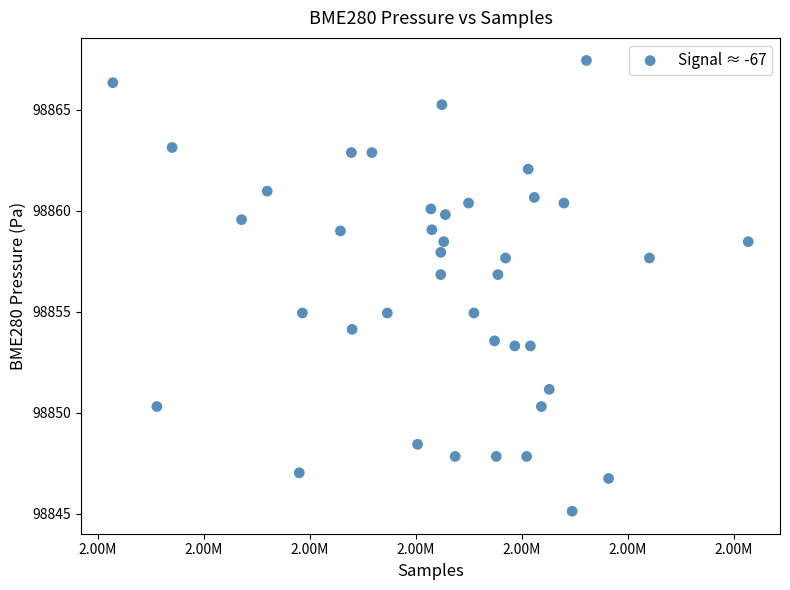

What is the range of X values (max minus min)?

11995.0